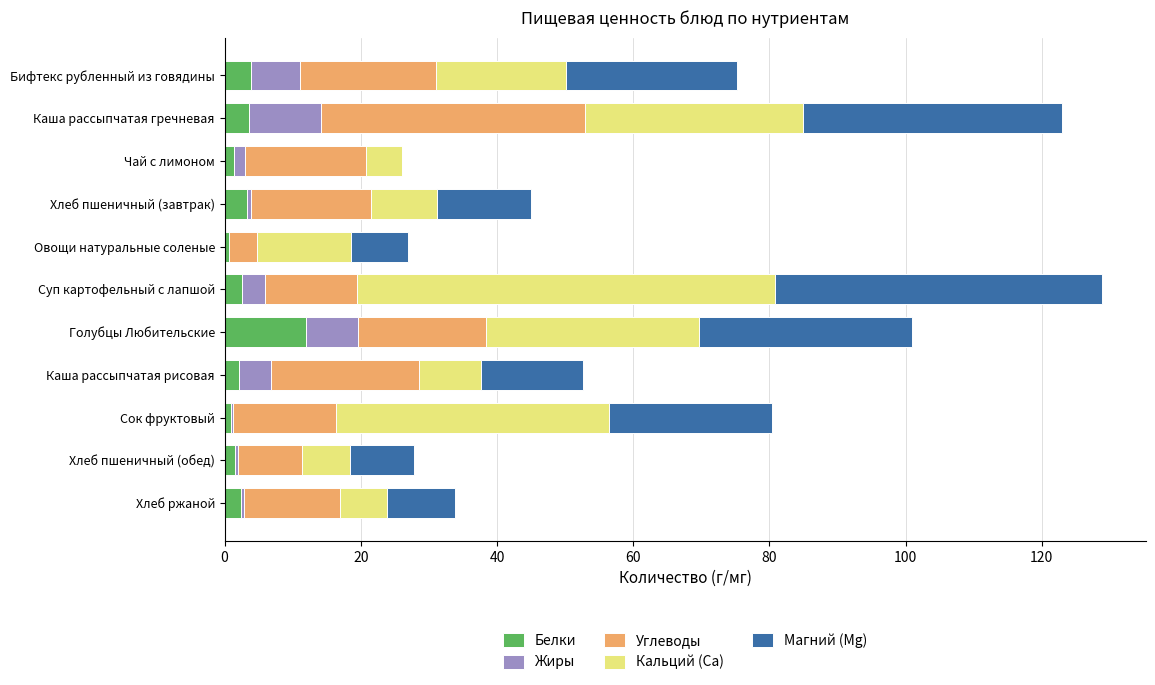

What is the total value across all series at Каша рассыпчатая гречневая?

122.9